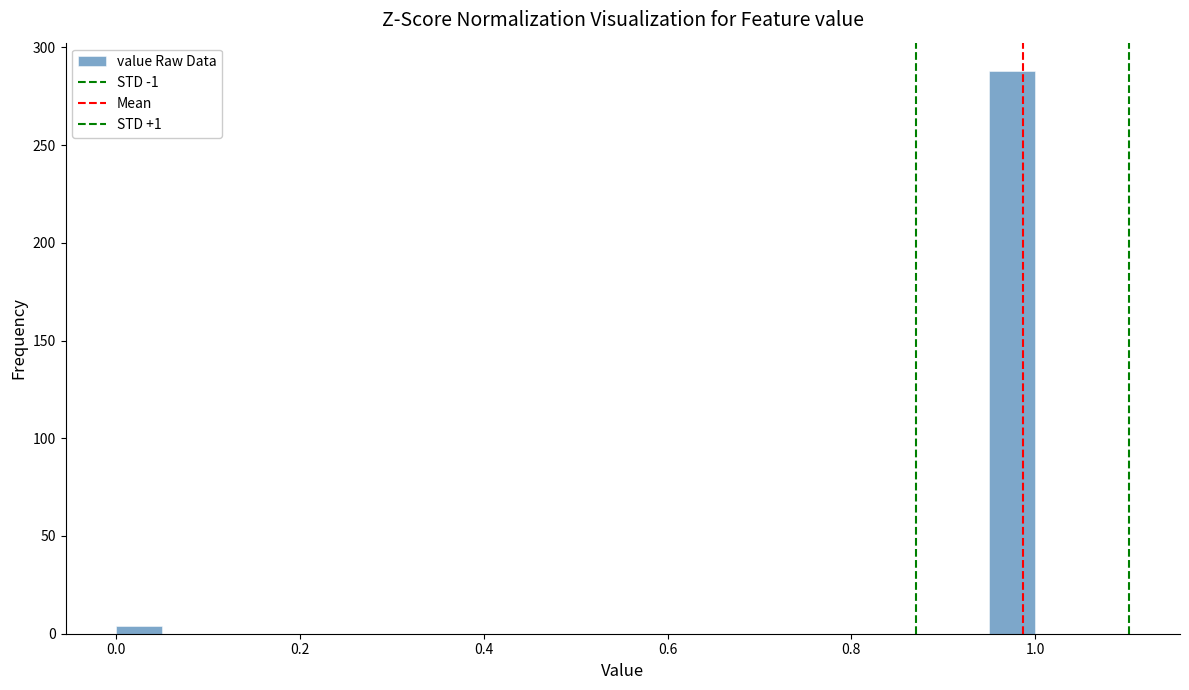

Around what value on the x-axis is the tallest bar? Give the approximate position of its centre, as read against the axis.

0.98